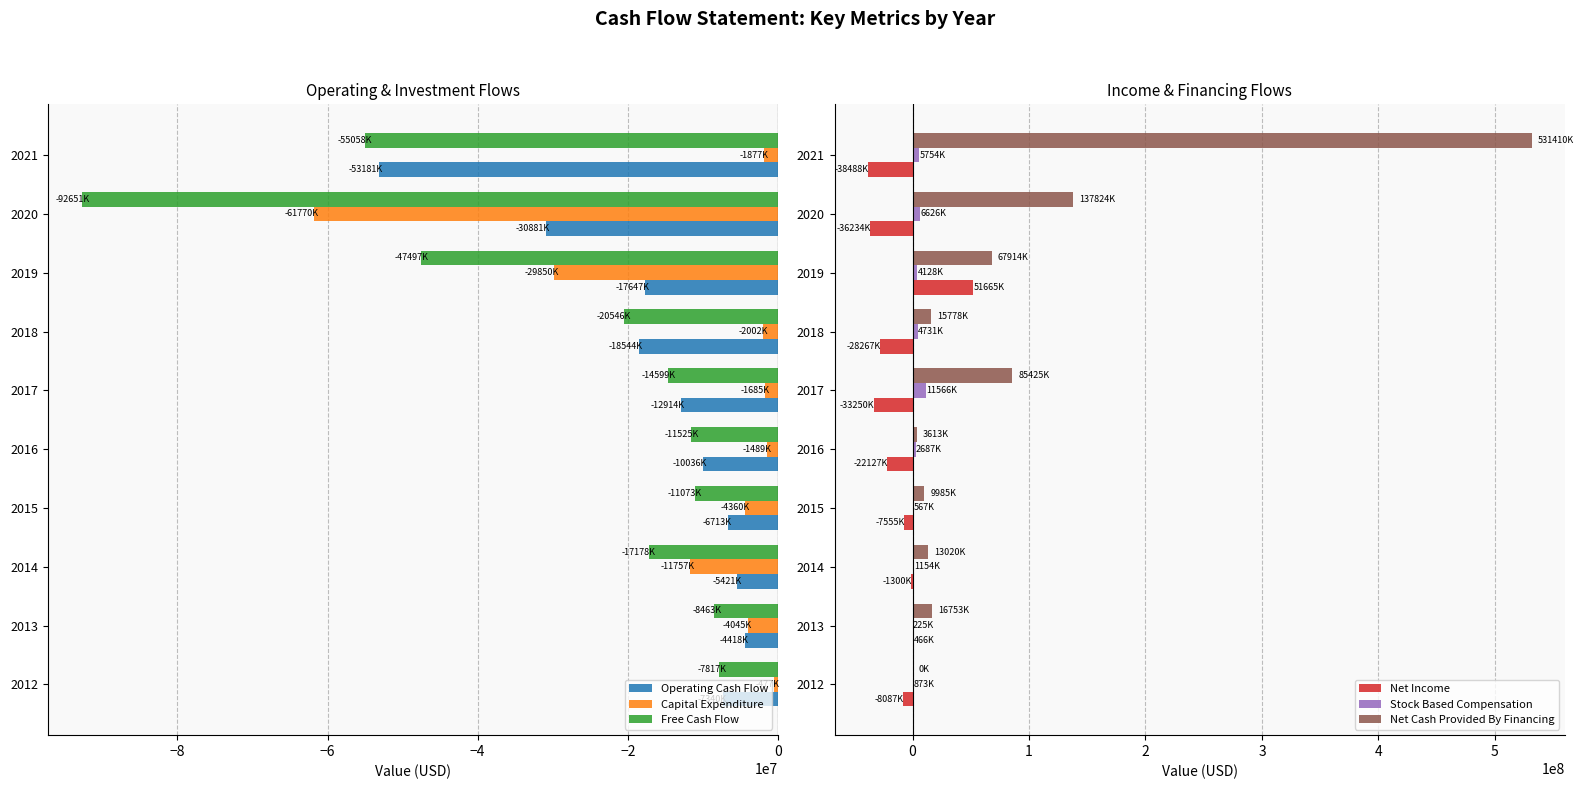

The value of Free Cash Flow at 2021 is -18499551. True or false?

False